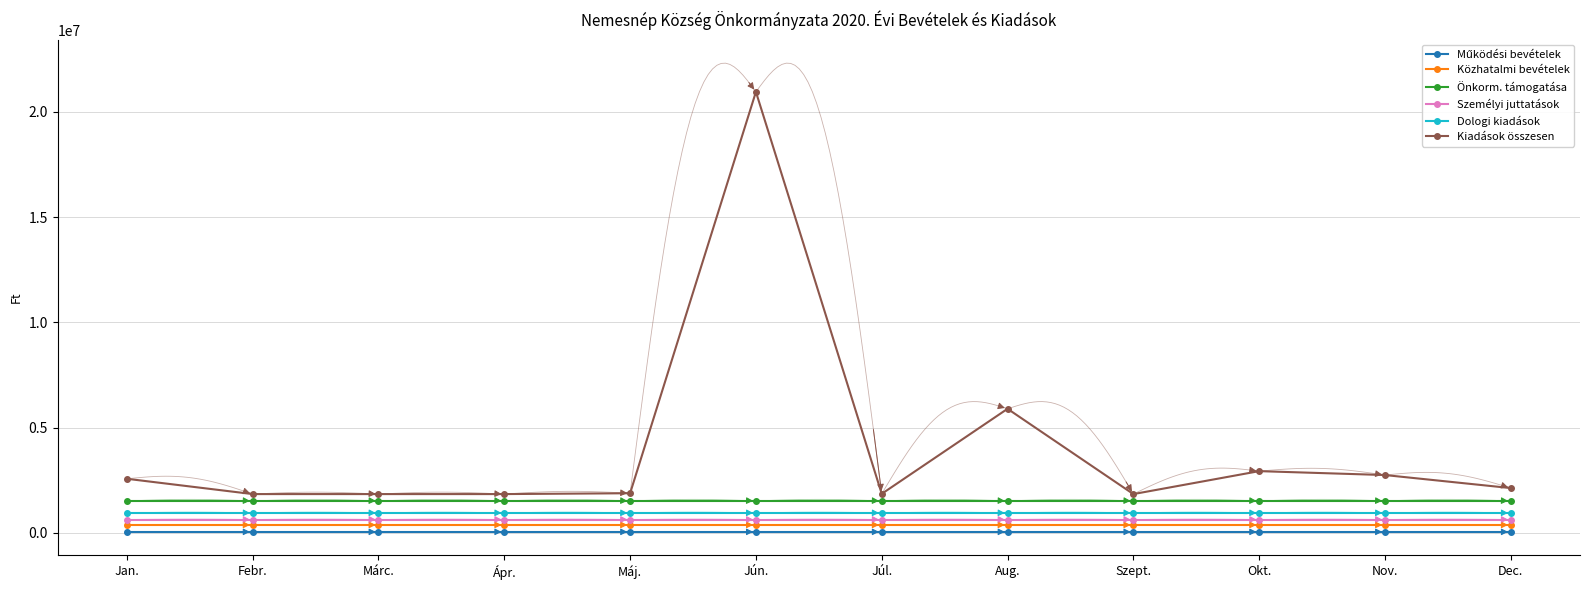

Reading right to left, list all the values displayed in this chart.

Működési bevételek: 46913	46917	46917	46917	46917	46917	46917	46917	46917	46917	46917	46917
Közhatalmi bevételek: 374167	374167	374167	374167	374167	374167	374167	374167	374167	374167	374167	374163
Önkorm. támogatása: 1514761	1514761	1514761	1514761	1514761	1514761	1514761	1514761	1514761	1514761	1514761	1514761
Személyi juttatások: 631000	631000	631000	631000	631000	631000	631000	631000	631000	631000	631000	631000
Dologi kiadások: 941663	941667	941667	941667	941667	941667	941667	941667	941667	941667	941667	941667
Kiadások összesen: 2127337	2746621	2932333	1842333	5894333	1854333	20952333	1882333	1842333	1842333	1842333	2569418